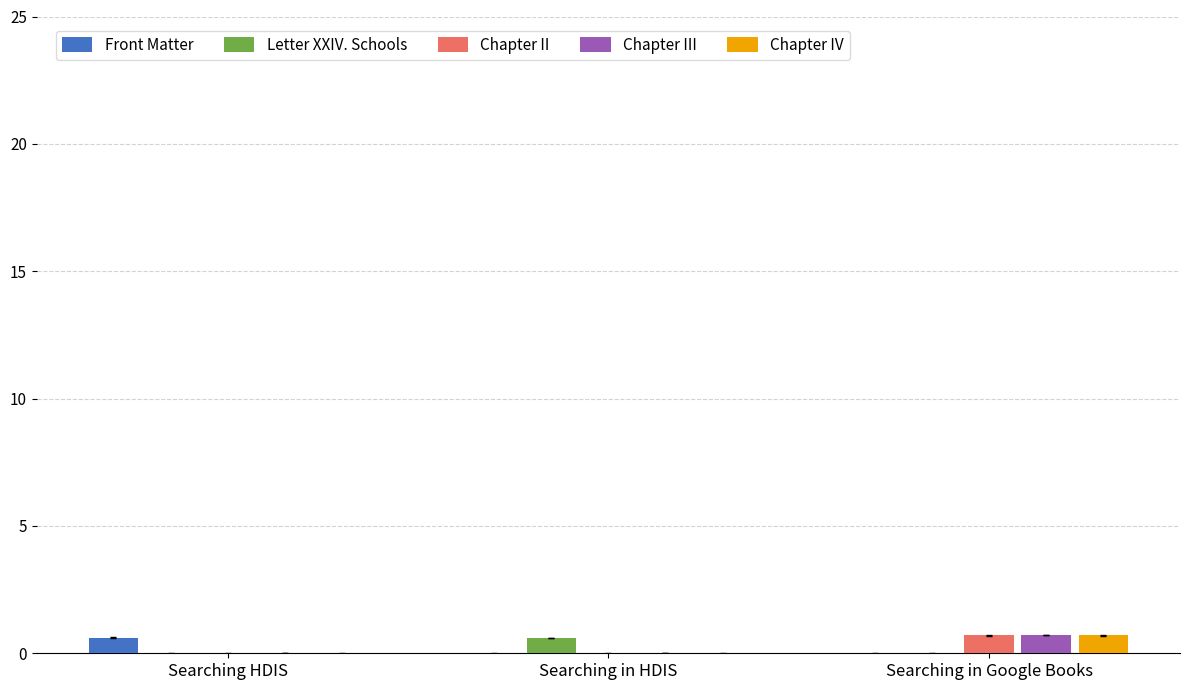

What is the maximum value shown in the chart?

0.7